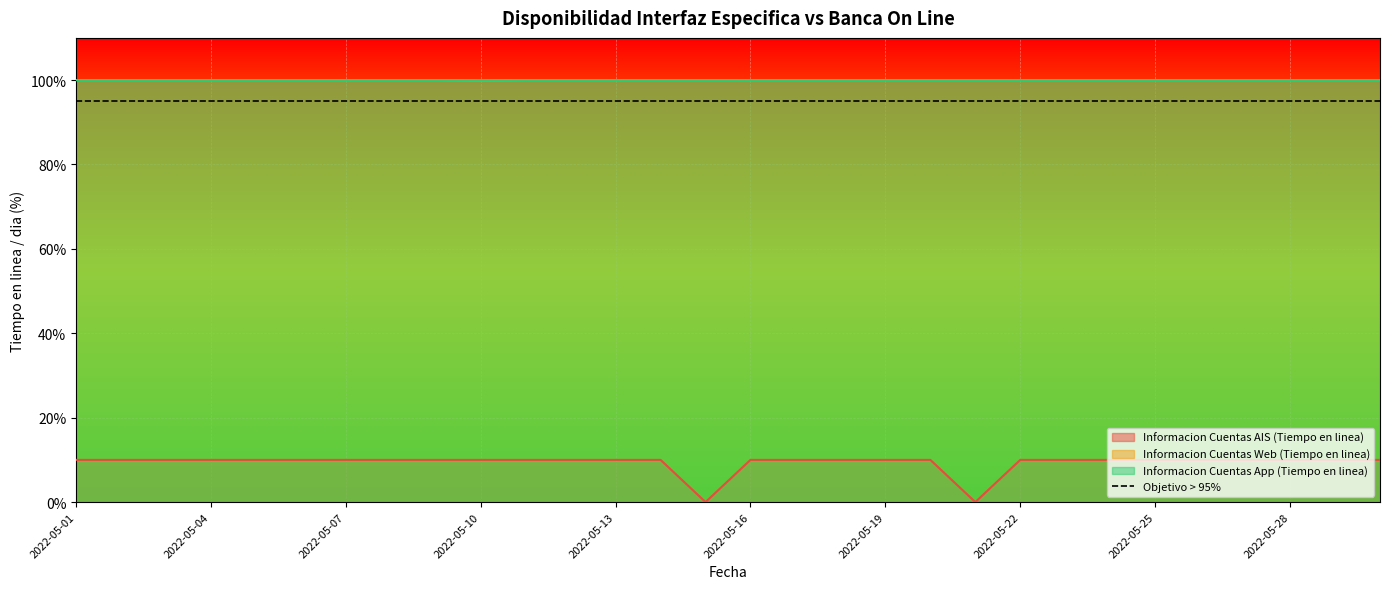

How many interior local valleys does the Informacion Cuentas App (Tiempo en linea) series have?

1